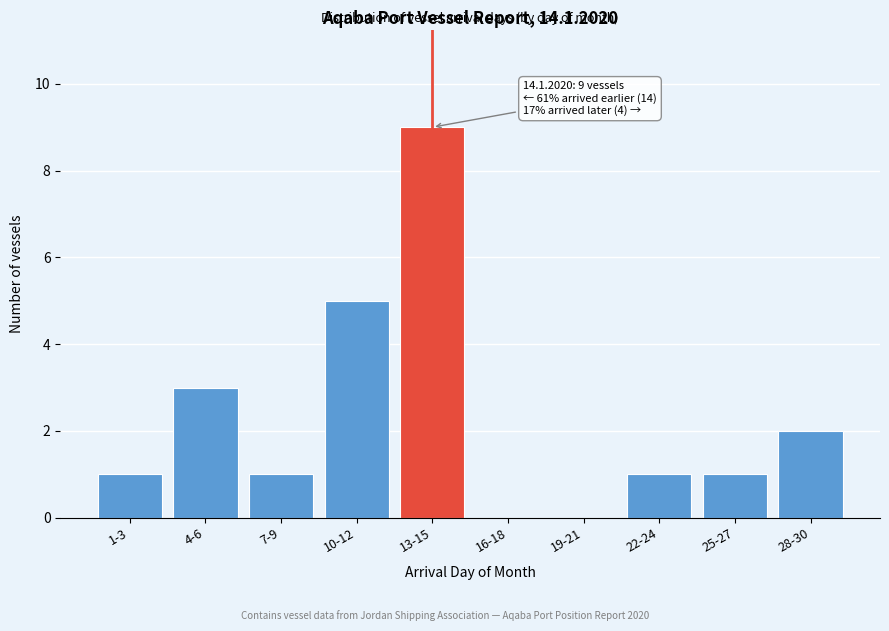

Reading right to left, what are all the values shown in this chart?

28-30=2	25-27=1	22-24=1	19-21=0	16-18=0	13-15=9	10-12=5	7-9=1	4-6=3	1-3=1